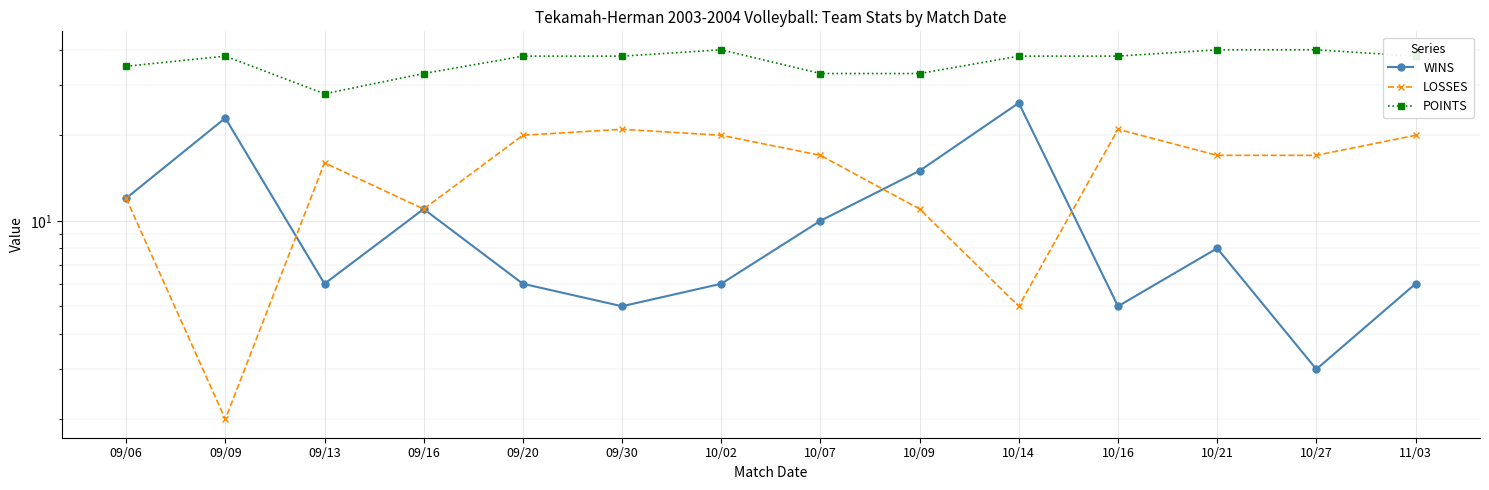

Reading left to right, what are all the values shown in this chart?

WINS: 09/06=12	09/09=23	09/13=6	09/16=11	09/20=6	09/30=5	10/02=6	10/07=10	10/09=15	10/14=26	10/16=5	10/21=8	10/27=3	11/03=6
LOSSES: 09/06=12	09/09=2	09/13=16	09/16=11	09/20=20	09/30=21	10/02=20	10/07=17	10/09=11	10/14=5	10/16=21	10/21=17	10/27=17	11/03=20
POINTS: 09/06=35	09/09=38	09/13=28	09/16=33	09/20=38	09/30=38	10/02=40	10/07=33	10/09=33	10/14=38	10/16=38	10/21=40	10/27=40	11/03=38